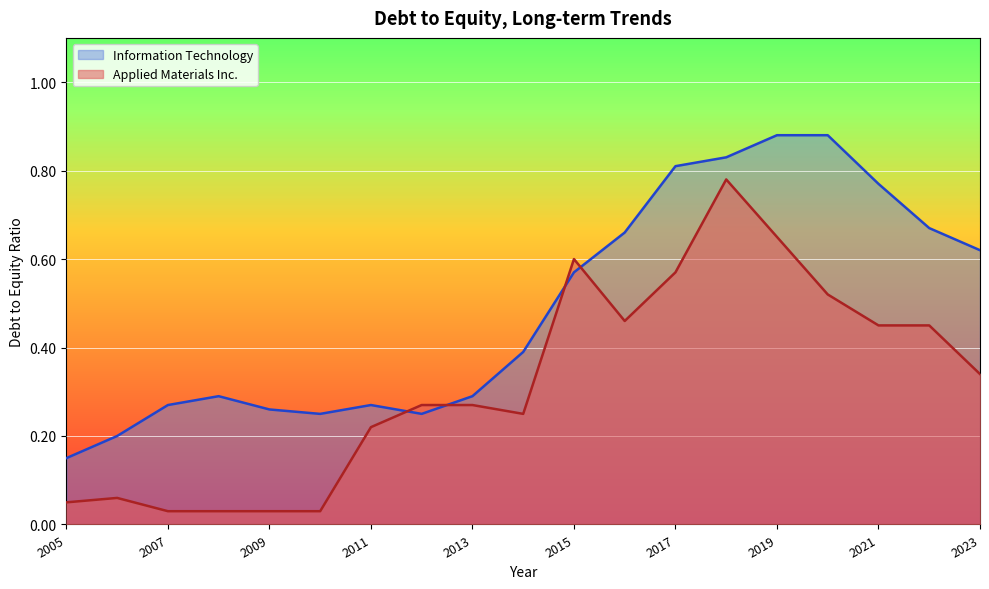

Rank the series by their average value, from lowest to highest.

Applied Materials Inc., Information Technology